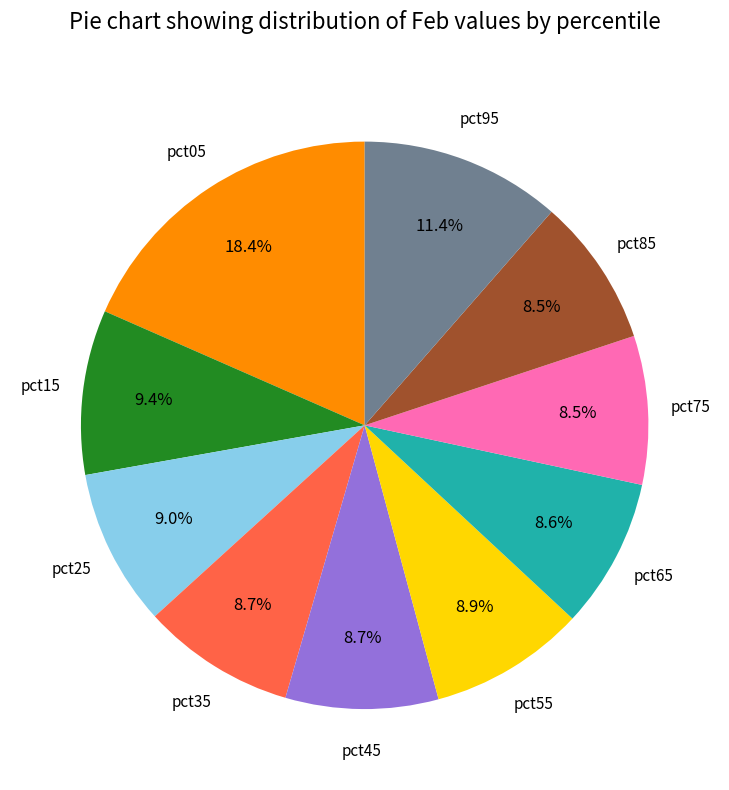

Is there any slice that represents more than half of the pie?

No